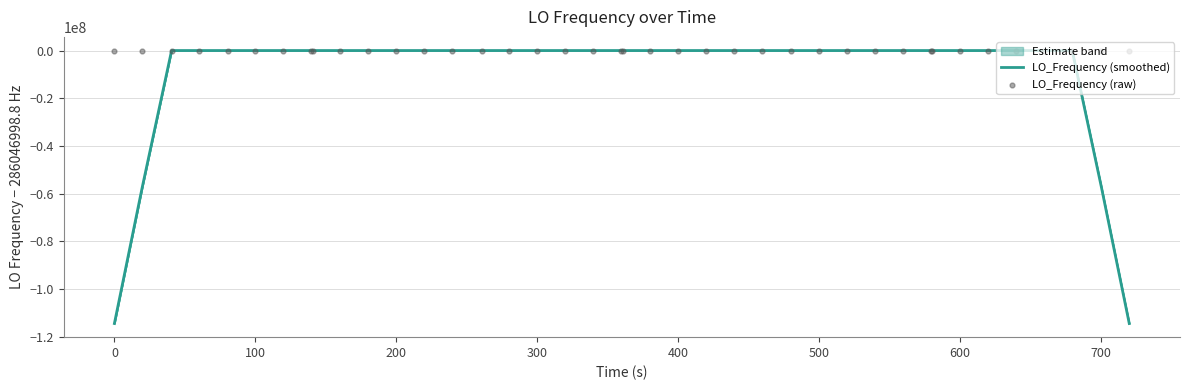

At how many categories does at least one series exceed -47226199?

40